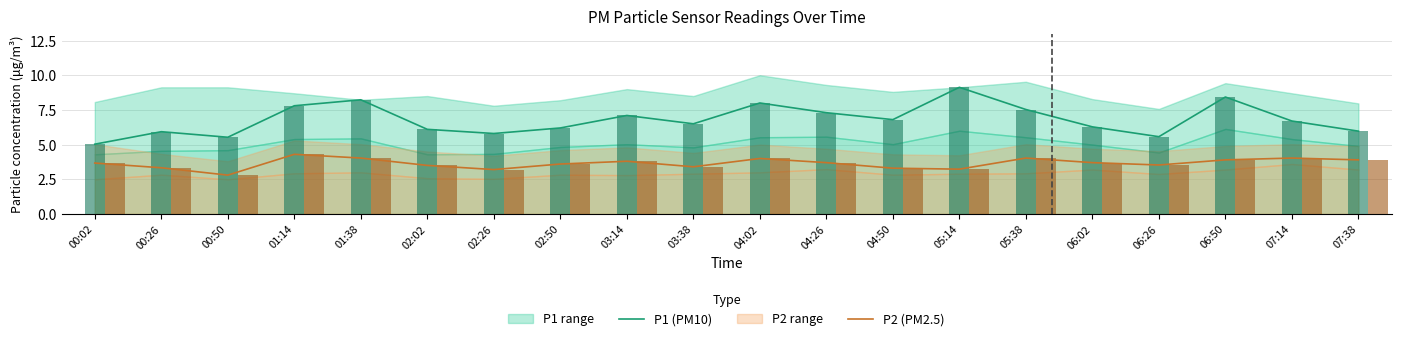

The P2 (PM2.5) series shows 4.8 at 03:38. True or false?

False